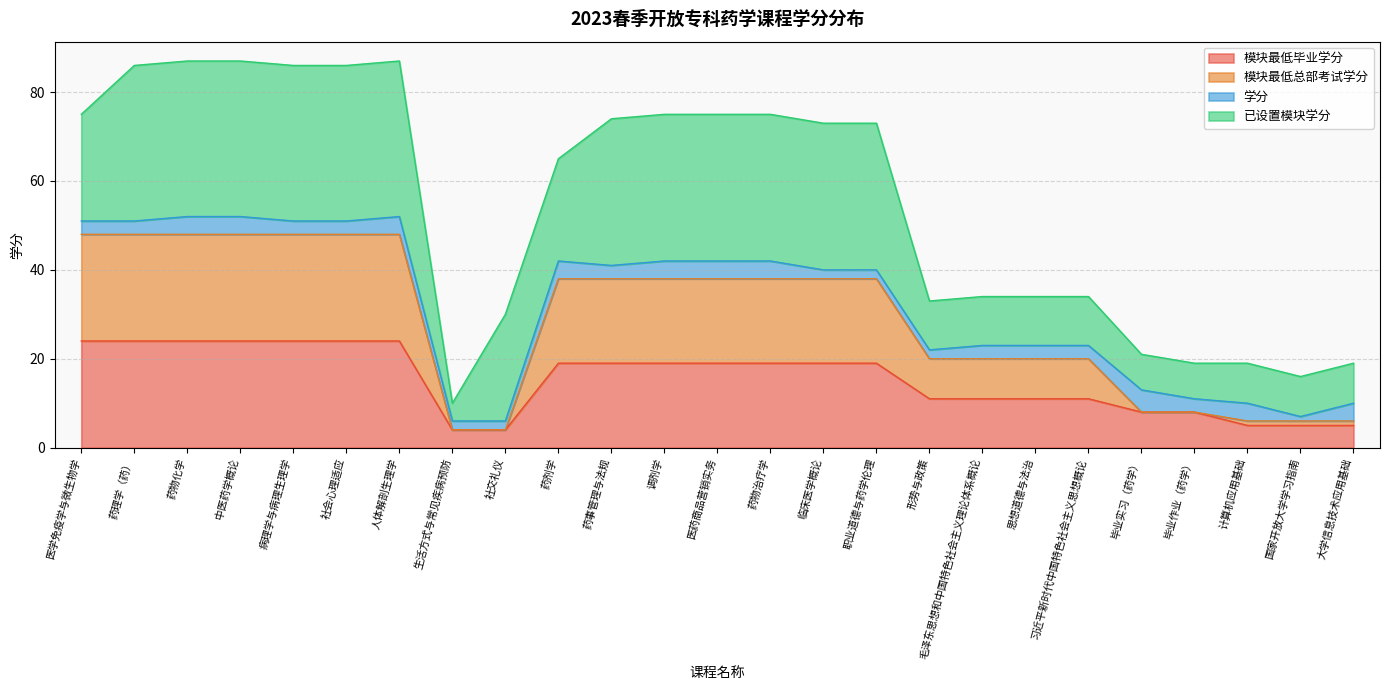

What is the total value across all series at 社交礼仪?

30